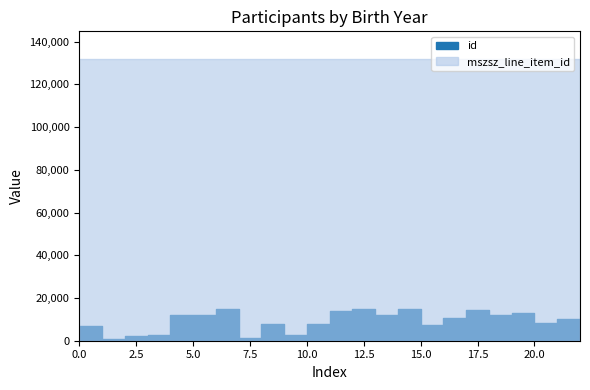

What is the total value across all series at 1976?

139735